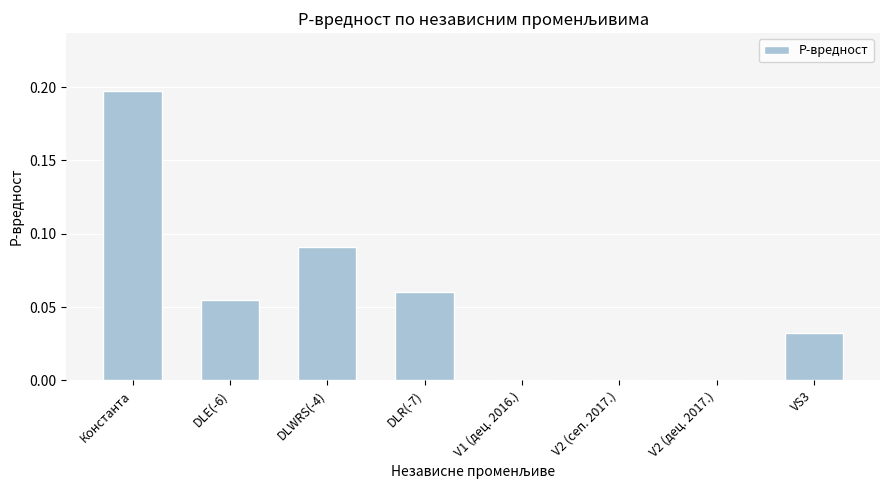

The chart shows a value of 0.1 at V1 (дец. 2016.). True or false?

False